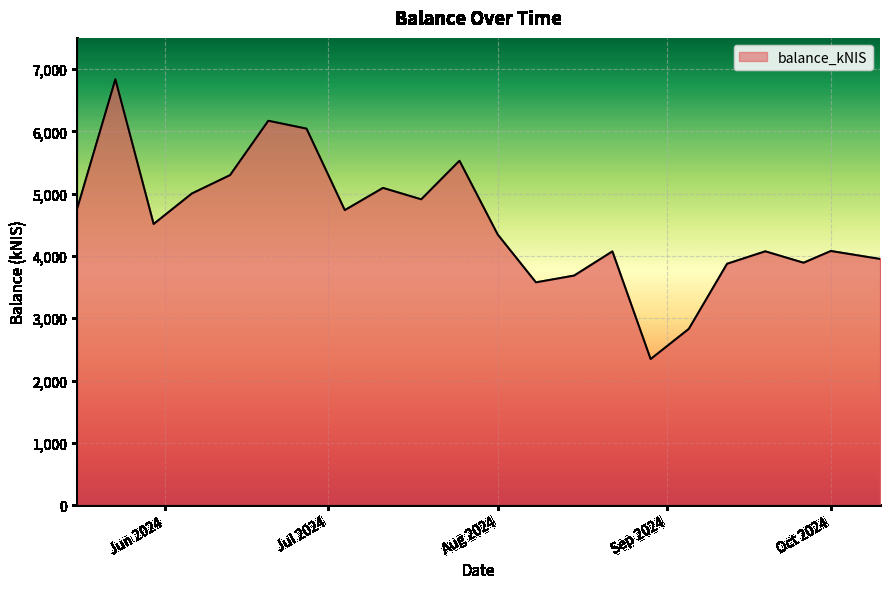

What is the minimum value shown in the chart?

2345.2